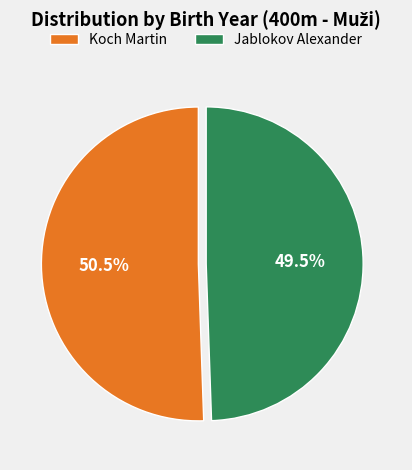

What portion of the pie excludes Jablokov Alexander?

50.5%